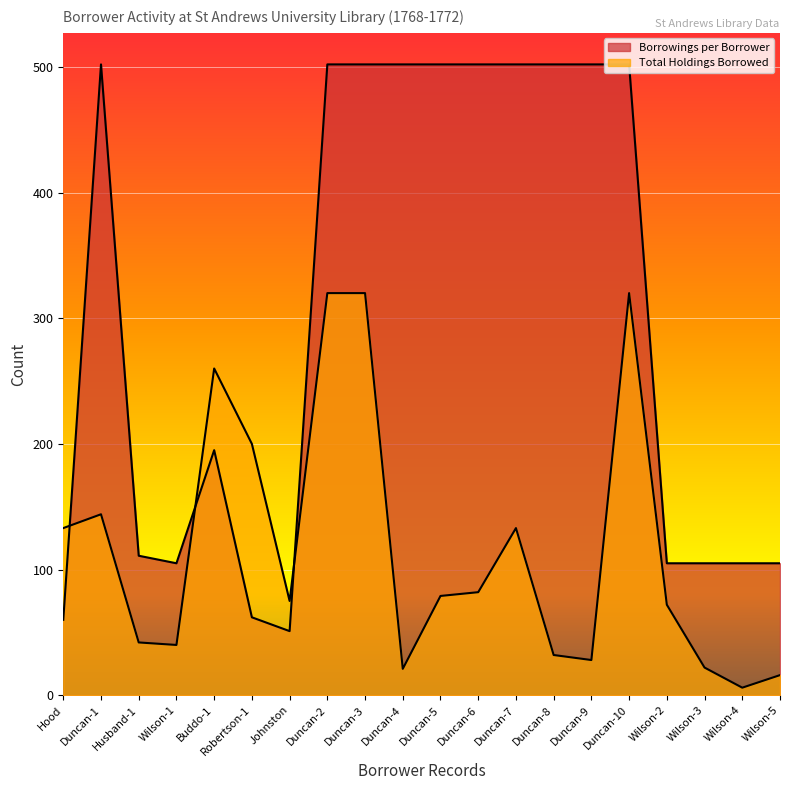

Which series has the widest spread of values?

Borrowings per Borrower